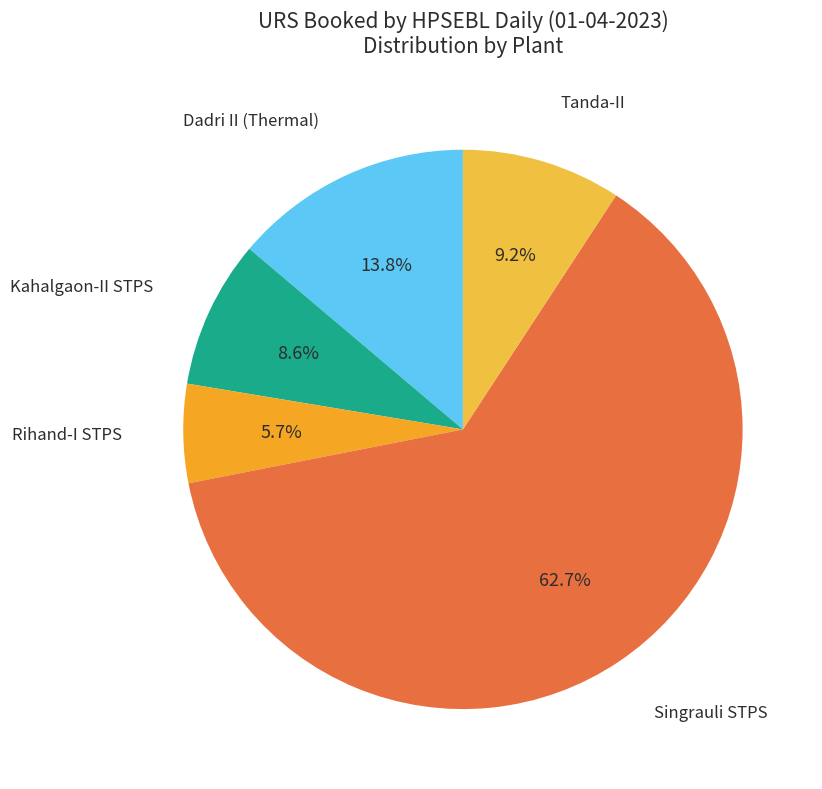

Rank the categories by value from highest to lowest.

Singrauli STPS, Dadri II (Thermal), Tanda-II, Kahalgaon-II STPS, Rihand-I STPS